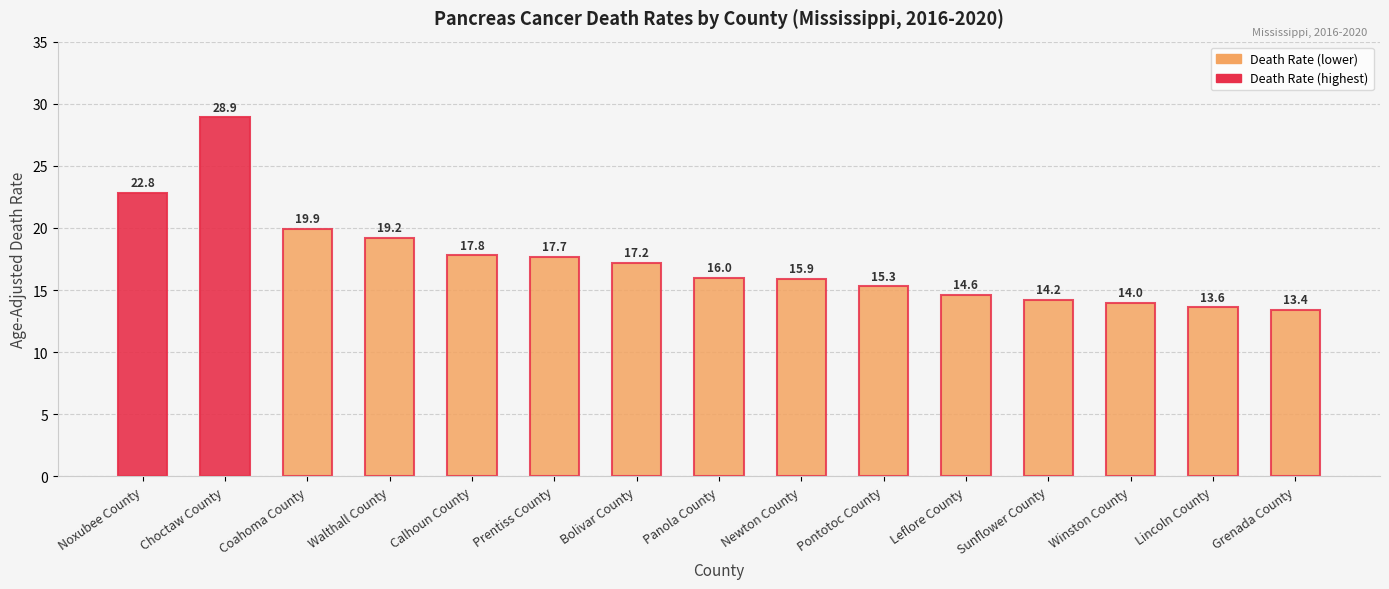

How many data points does each series have?

15